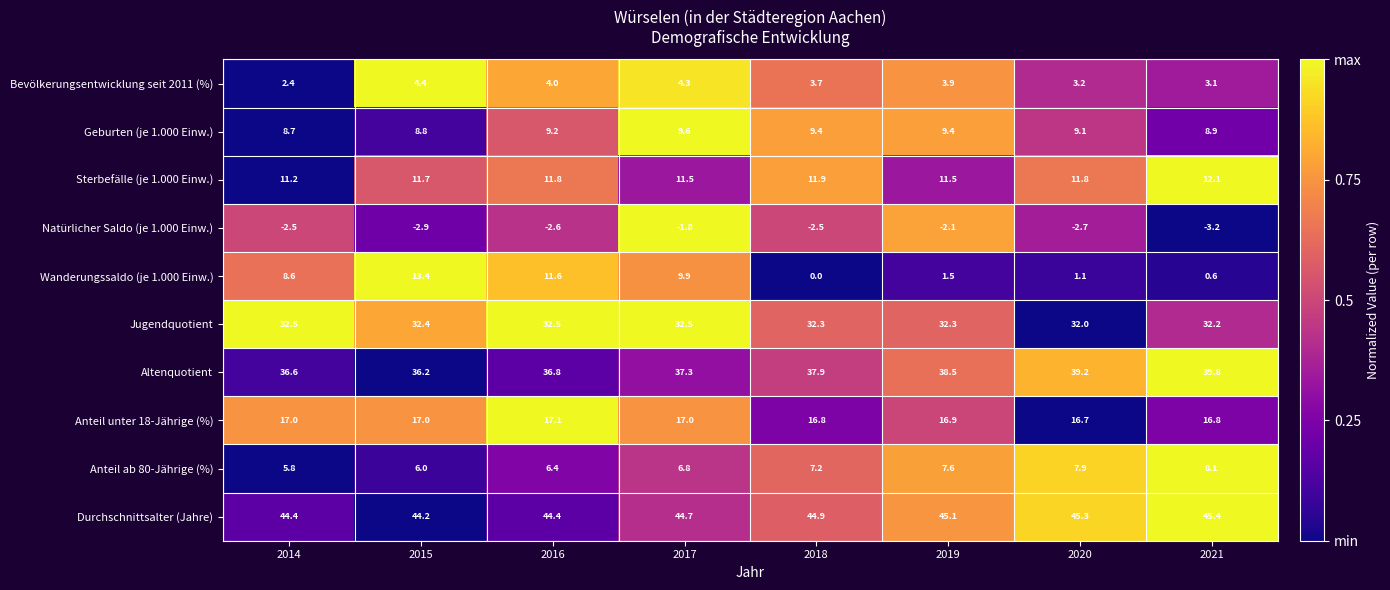

At how many categories does at least one series exceed 0?

8